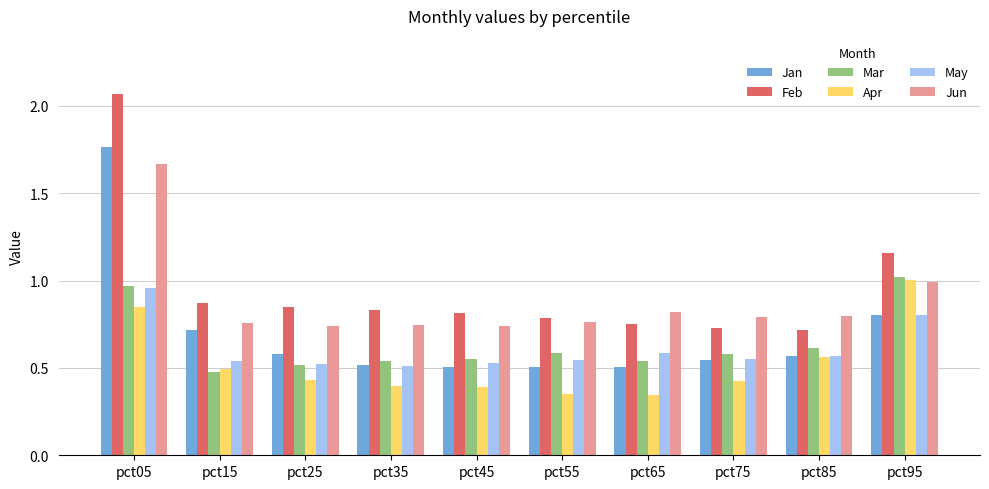

What is the sum of all Feb values?

9.6